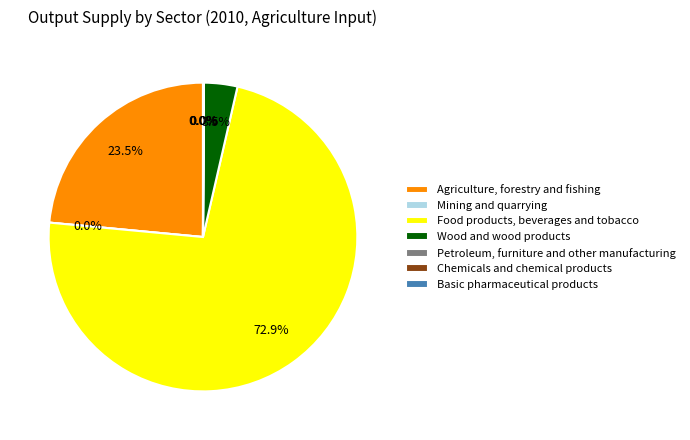

How many segments does this pie chart have?

7